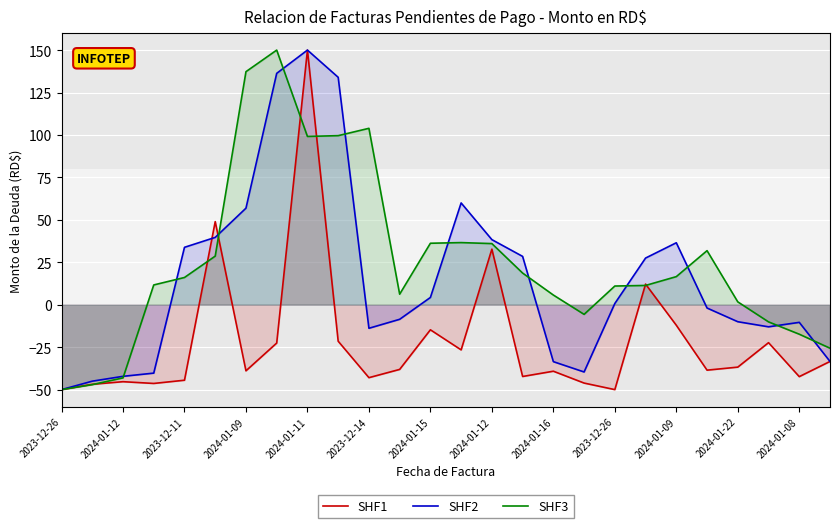

After their last crossing, which series has the higher values: SHF1 or SHF3?

SHF3